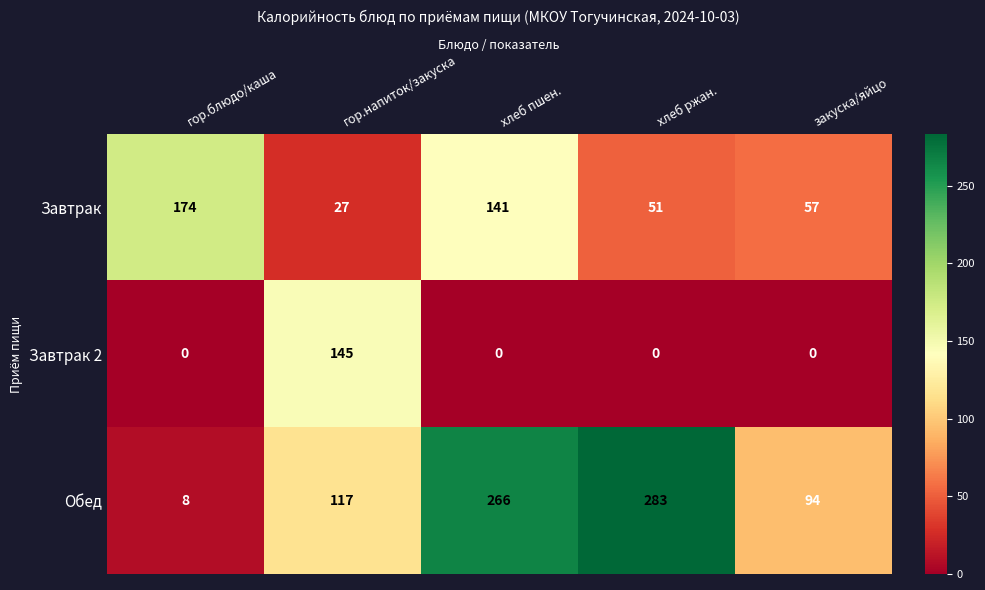

What is the average value of the Обед series?

154